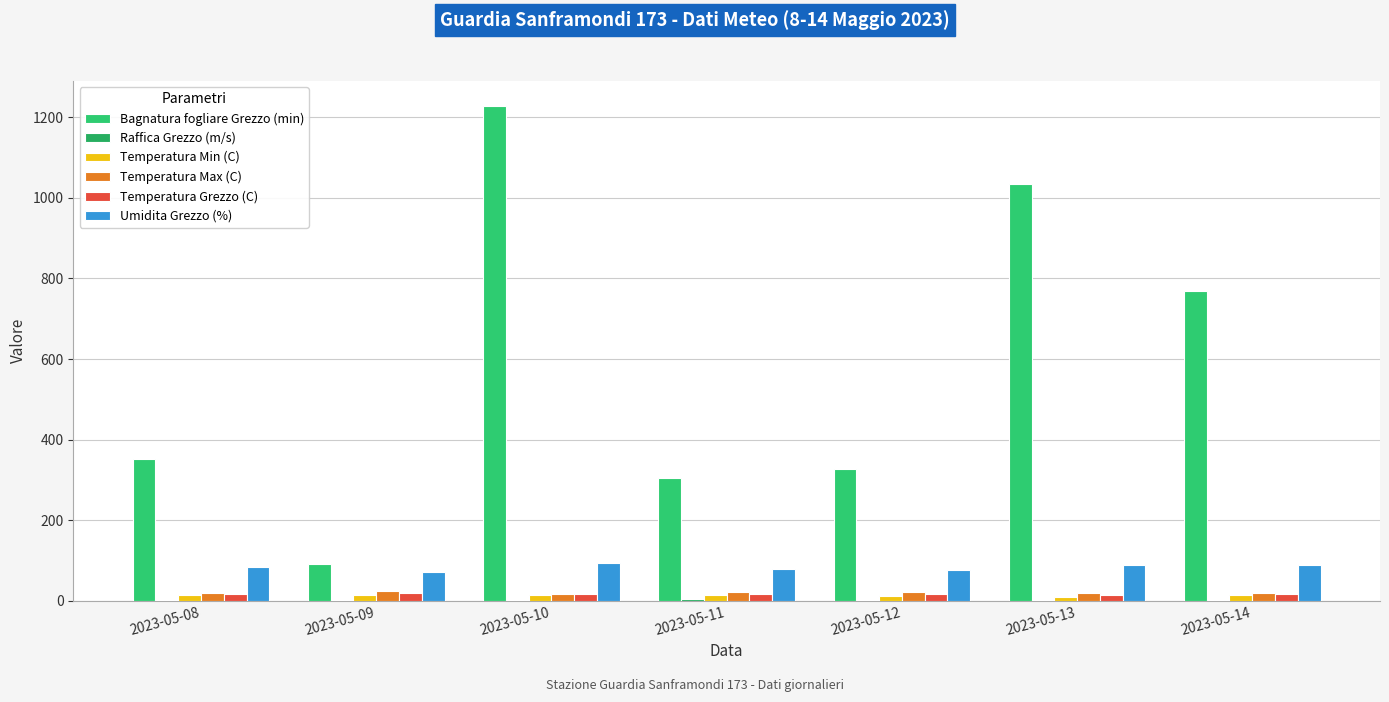

Where is Temperatura Grezzo (C) nearest to the value 16?

2023-05-08